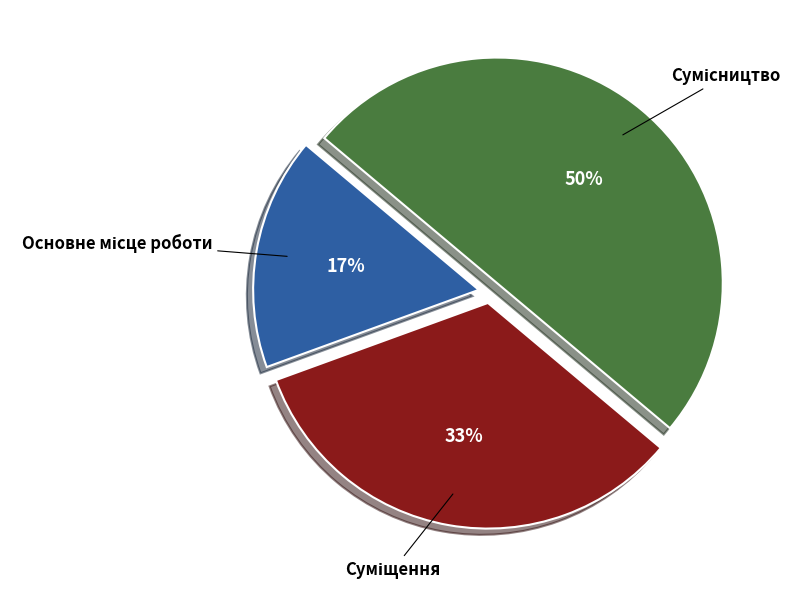

To the nearest percent, what is the average slice percentage?

33%